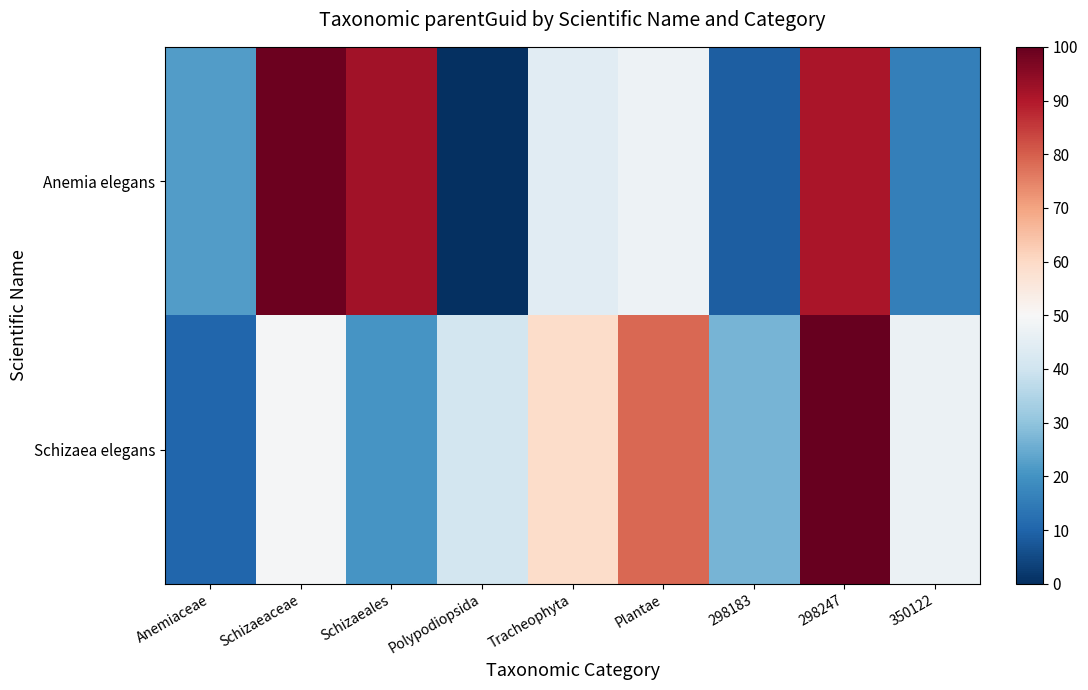

Rank the series at Schizaeales from lowest to highest value.

Schizaea elegans, Anemia elegans